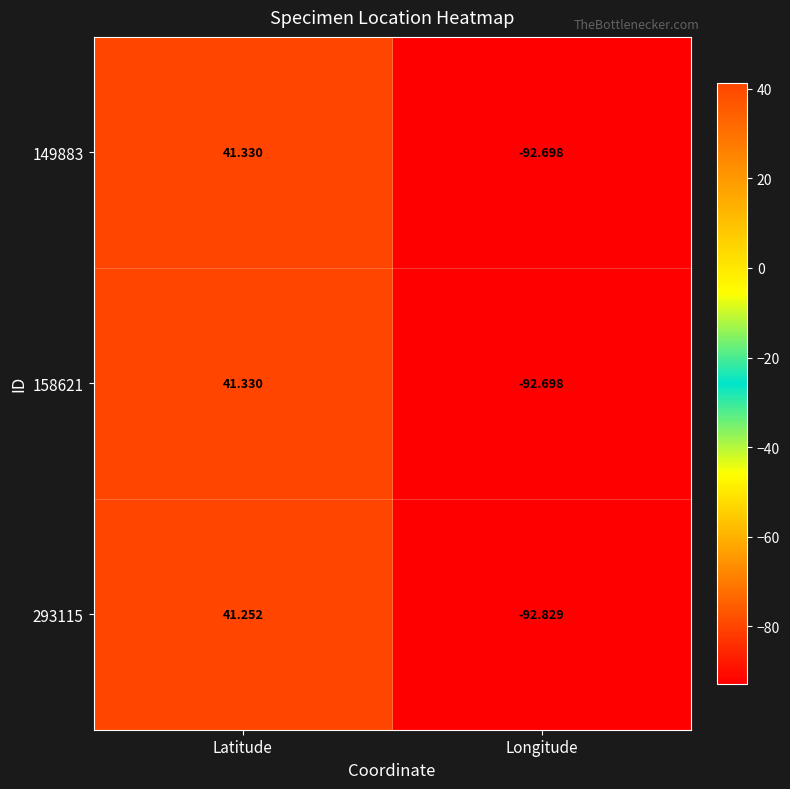

How many values in the 158621 series exceed 41?

1